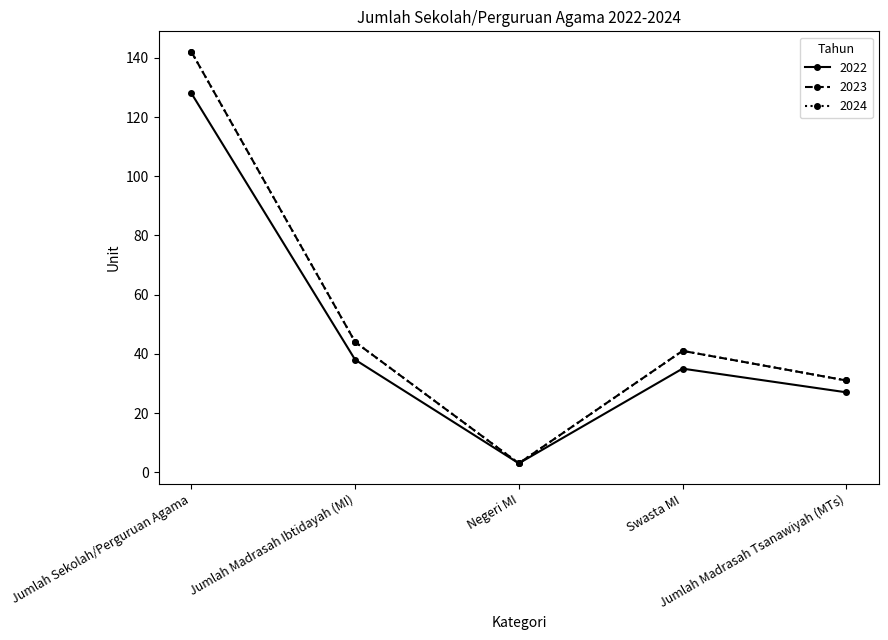

What is the label of the 1st point from the left?

Jumlah Sekolah/Perguruan Agama